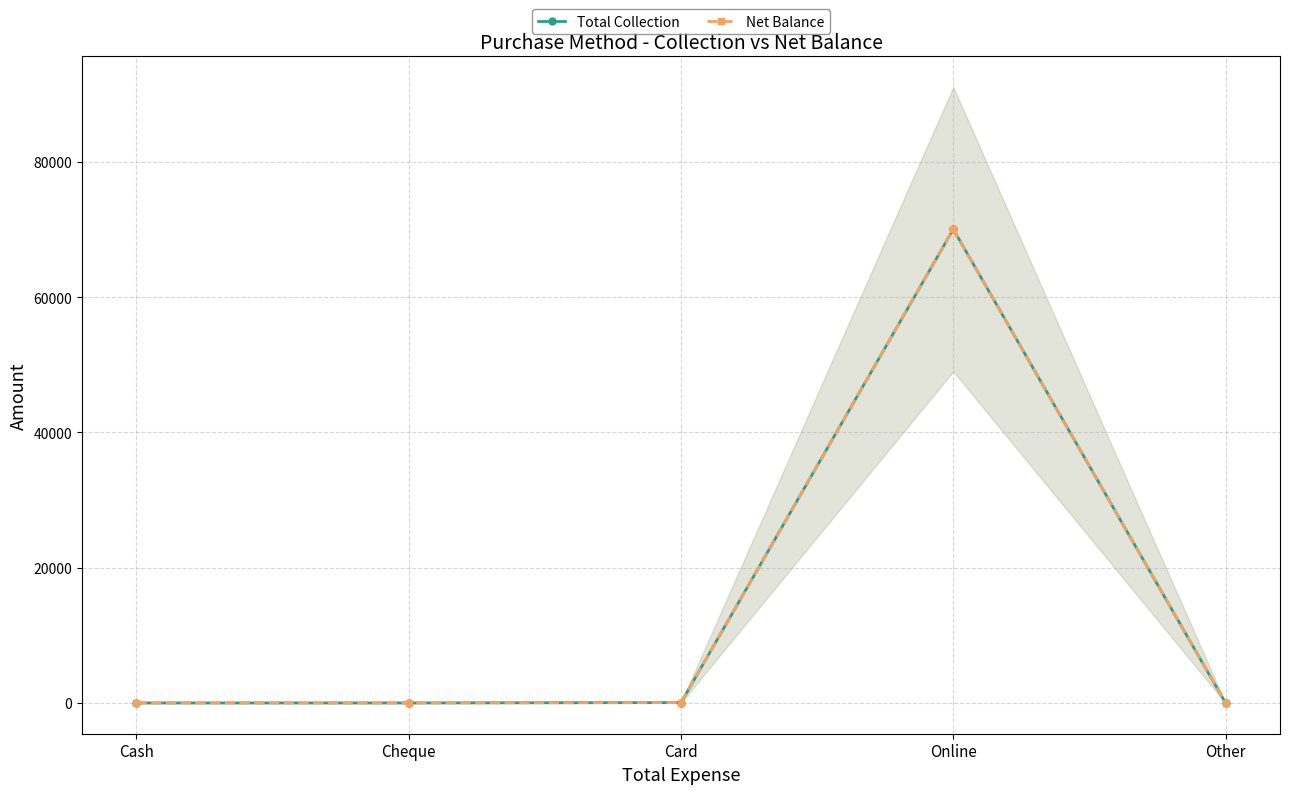

At how many categories does at least one series exceed 19562?

1